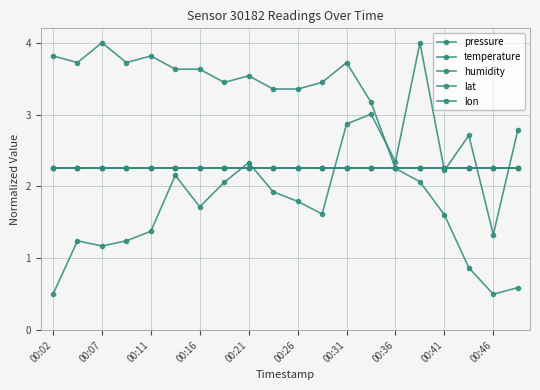

How many lines are shown in the chart?

5